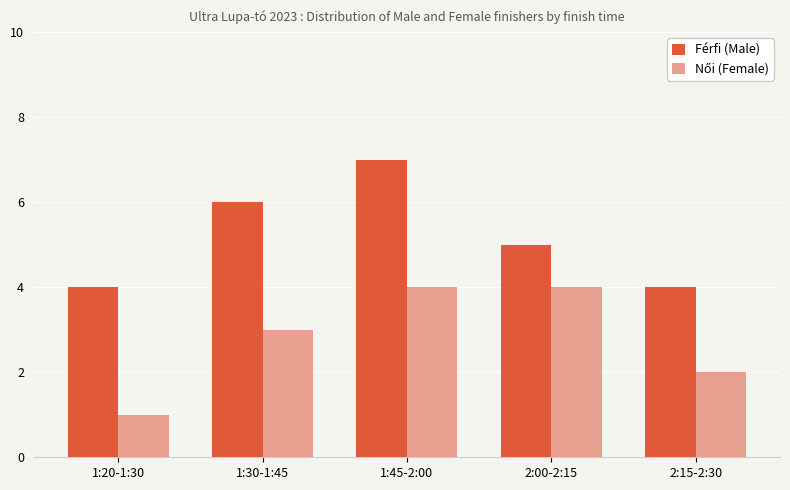

The Férfi (Male) series shows 1 at 1:20-1:30. True or false?

False